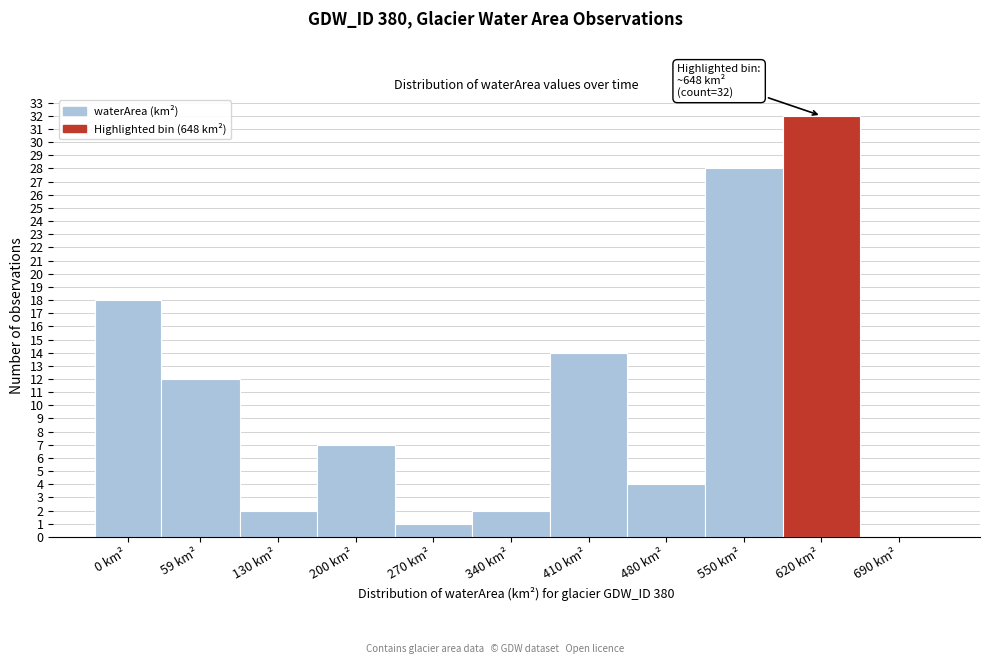

Reading right to left, list all the values displayed in this chart.

690 km²=0	620 km²=32	550 km²=28	480 km²=4	410 km²=14	340 km²=2	270 km²=1	200 km²=7	130 km²=2	59 km²=12	0 km²=18